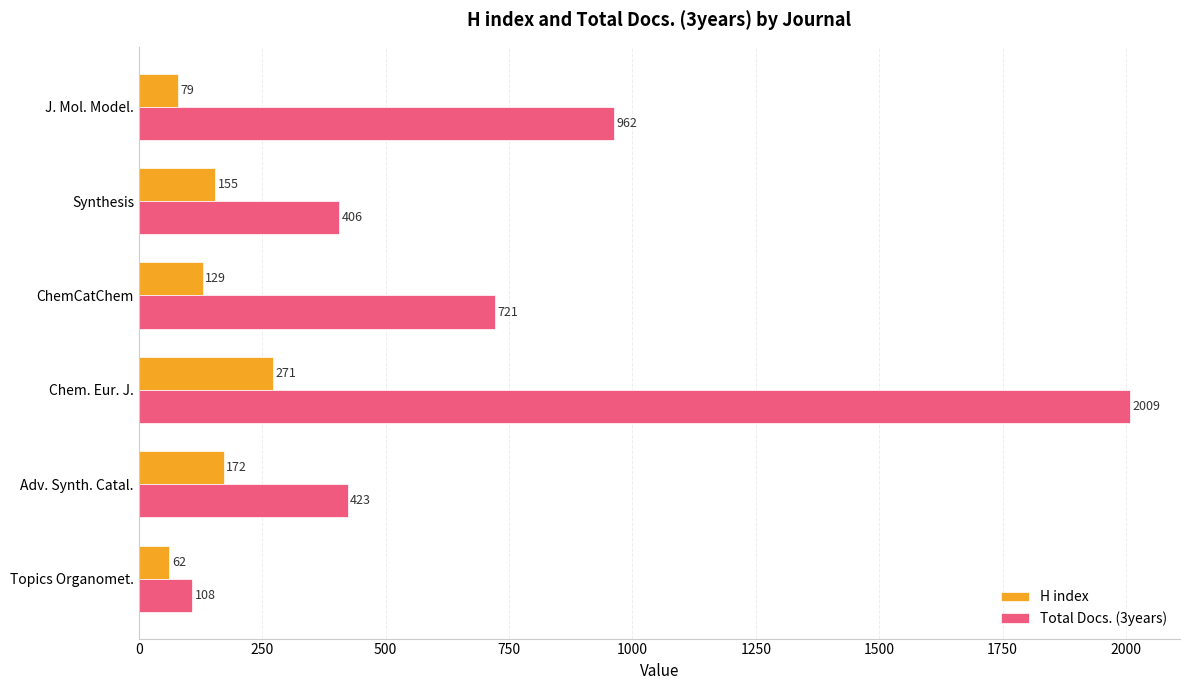

What is the sum of all Total Docs. (3years) values?

4629